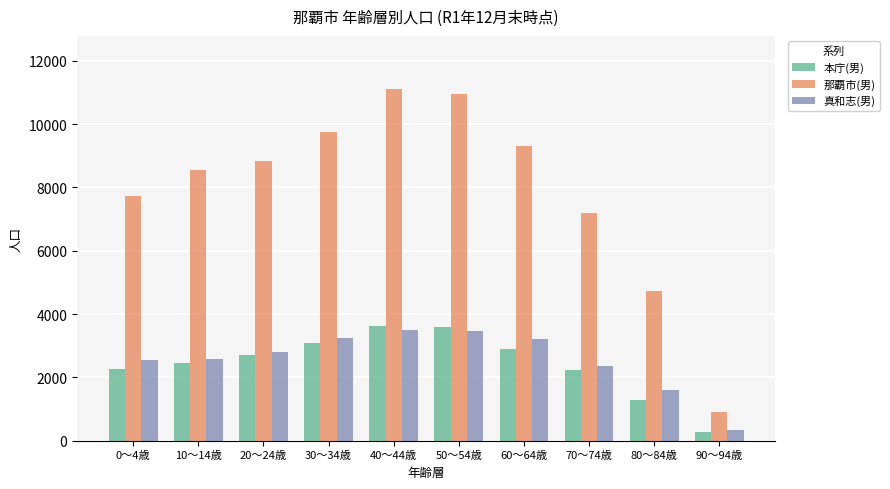

What is the difference between the highest and lowest values at 70～74歳?

4965